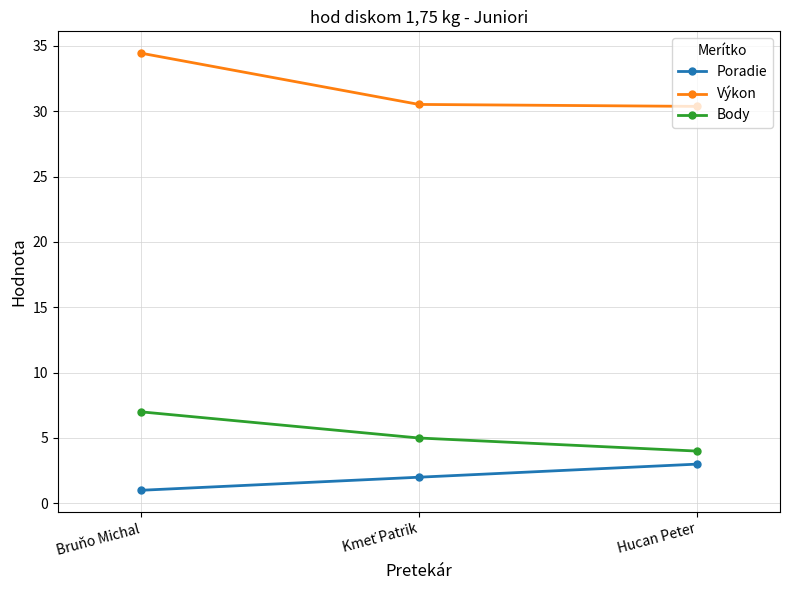

Is this an area chart (filled region under the line)?

No